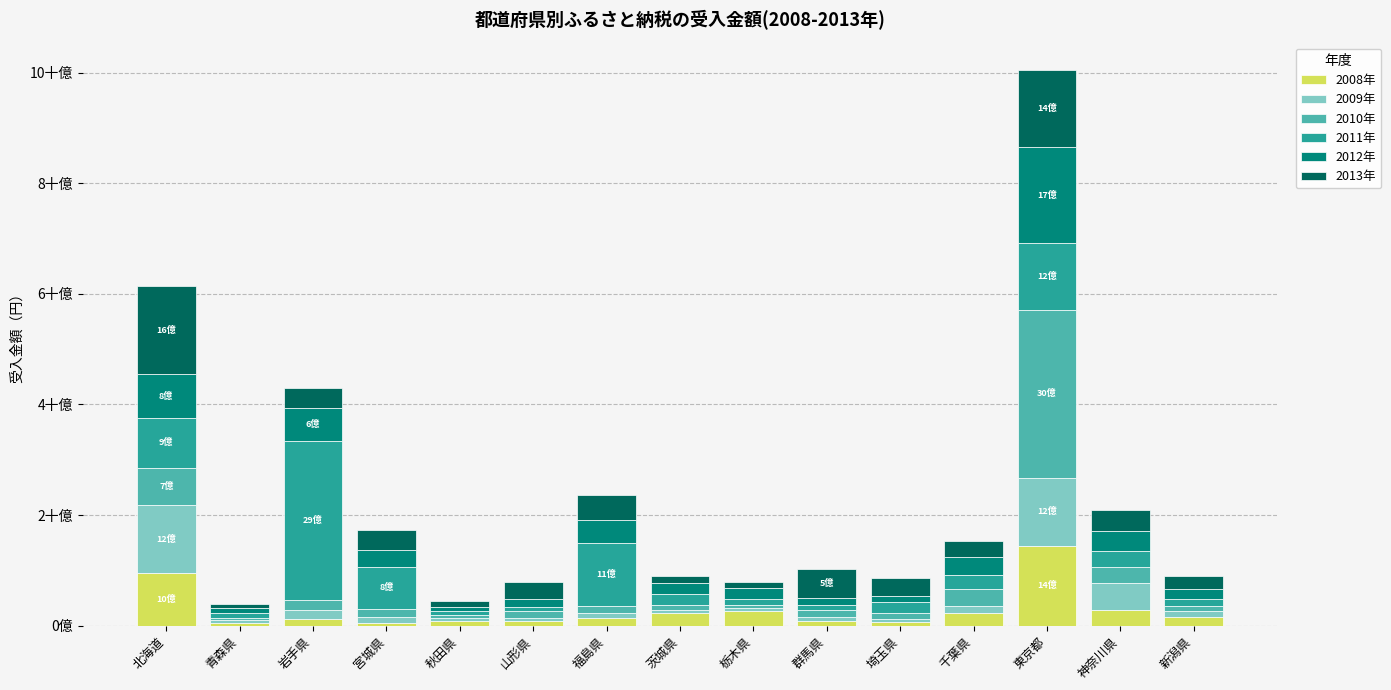

What is the label of the 14th bar from the left?

神奈川県